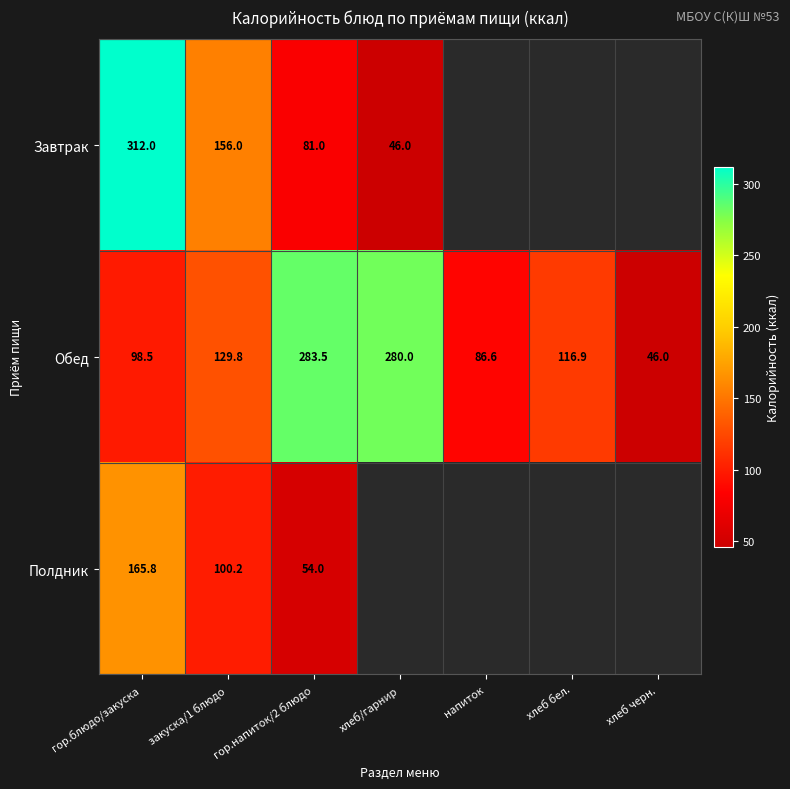

At how many categories does at least one series exceed 71?

6